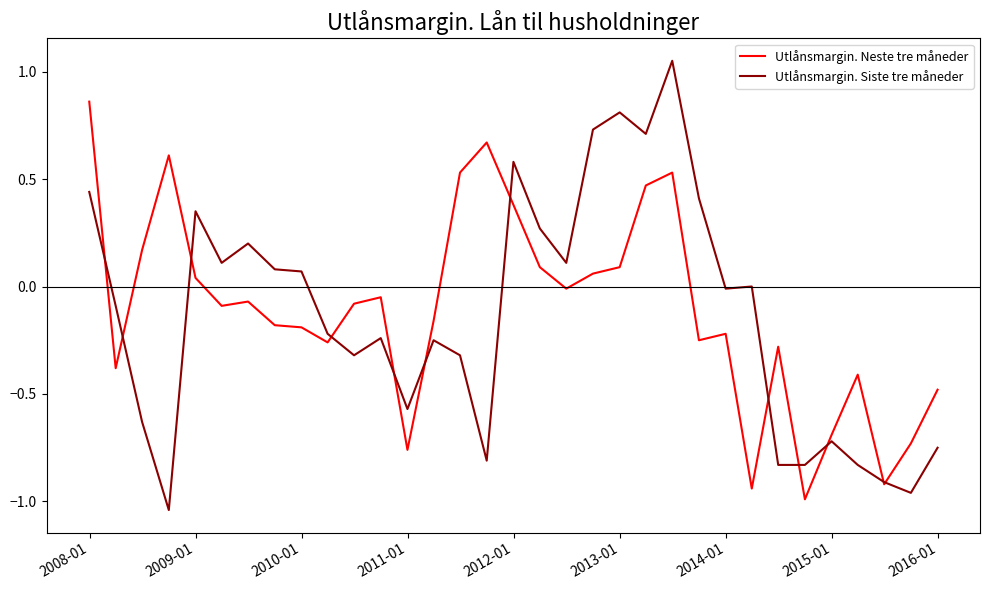

Rank the series by their maximum value, from lowest to highest.

Utlånsmargin. Neste tre måneder, Utlånsmargin. Siste tre måneder